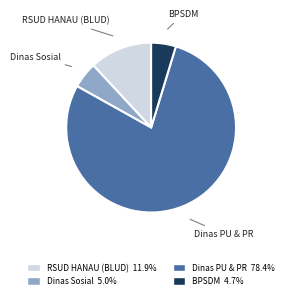

Combined, do RSUD HANAU (BLUD) and BPSDM account for over 50%?

No